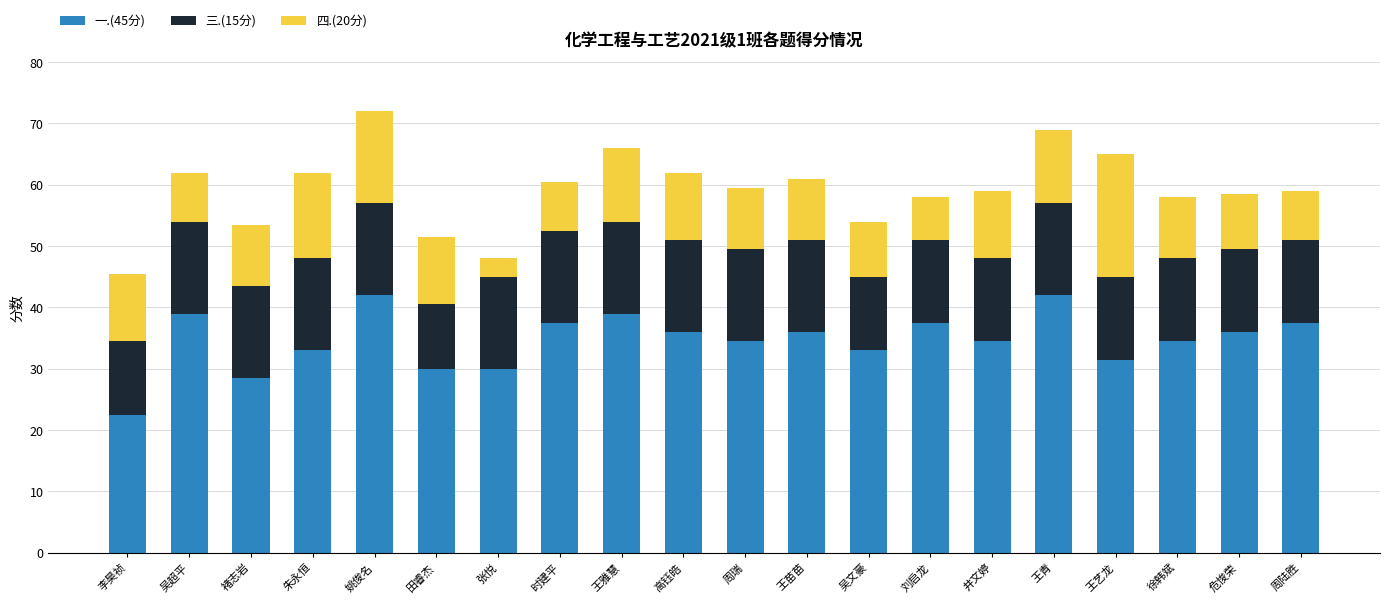

What is the total value across all series at 刘启龙?

58.0